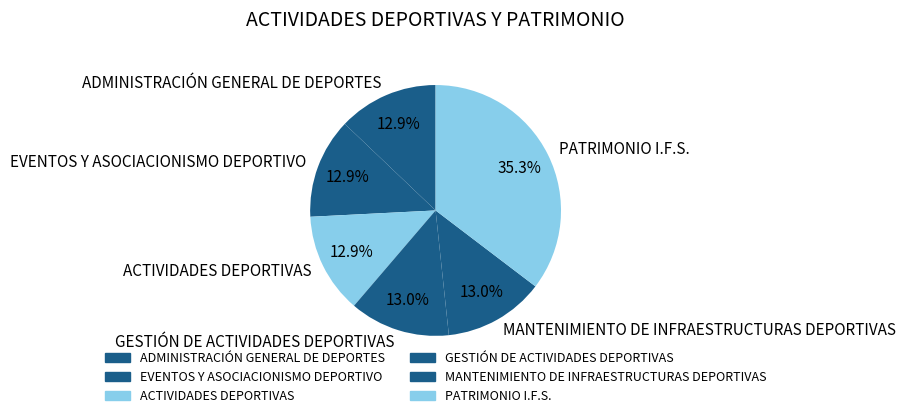

What is the ratio of the value at ADMINISTRACIÓN GENERAL DE DEPORTES to the value at GESTIÓN DE ACTIVIDADES DEPORTIVAS?

1.0